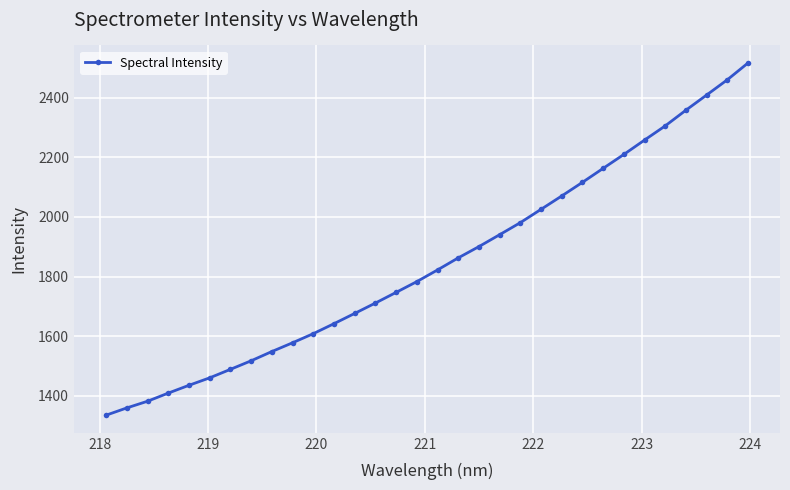

What is the value of the 7th point from the left?

1488.8